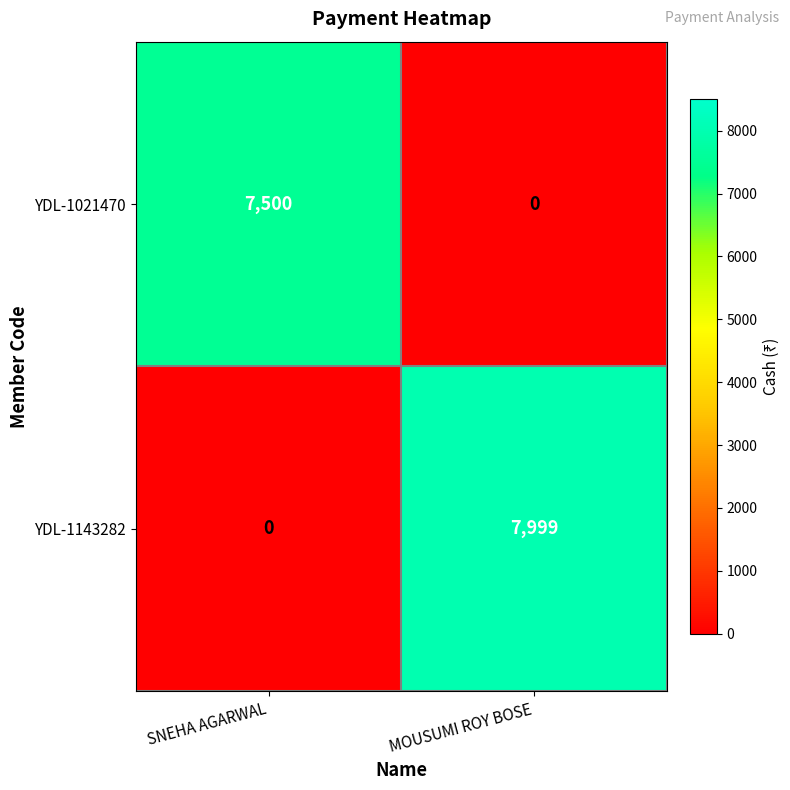

What is the spread (max minus min) of values at MOUSUMI ROY BOSE?

7999